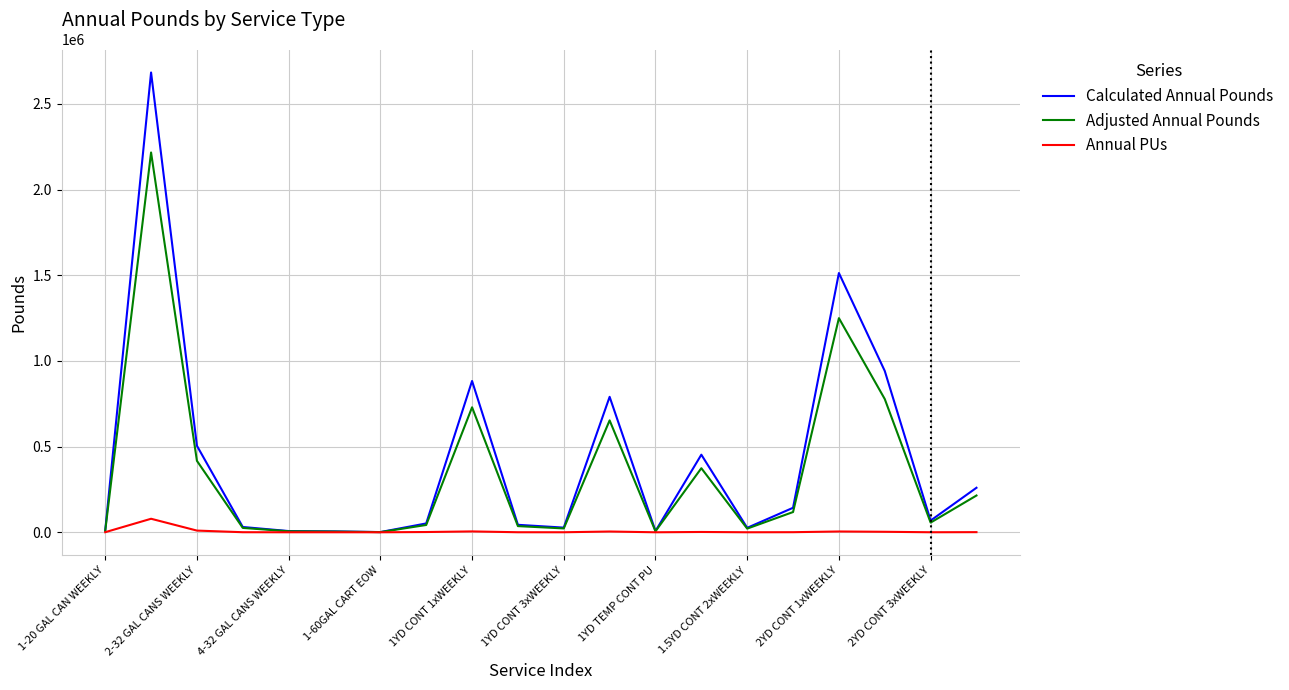

Rank the series by their average value, from highest to lowest.

Calculated Annual Pounds, Adjusted Annual Pounds, Annual PUs